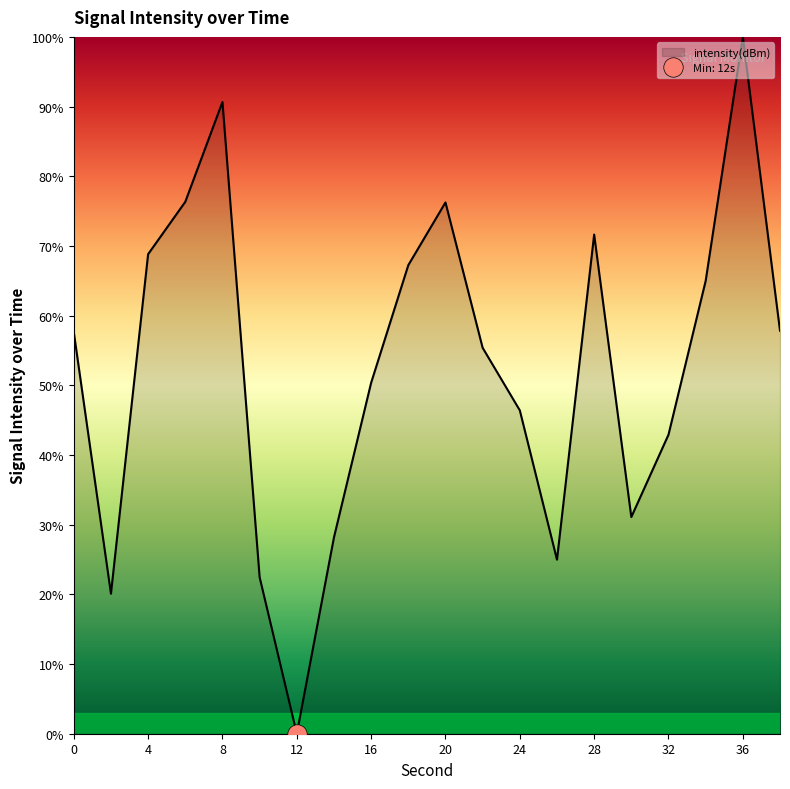

Reading left to right, extract all data points from this chart.

57.6	20.1	68.8	76.3	90.7	22.5	0.0	28.2	50.4	67.2	76.2	55.4	46.4	25.0	71.6	31.1	42.9	65.0	100.0	57.8